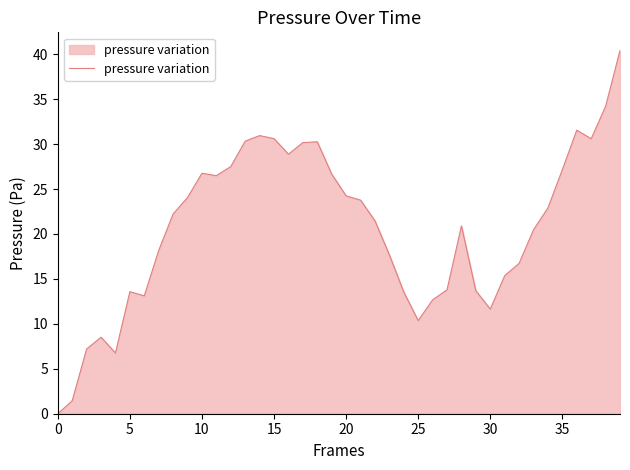

What is the greatest value displayed?

40.4